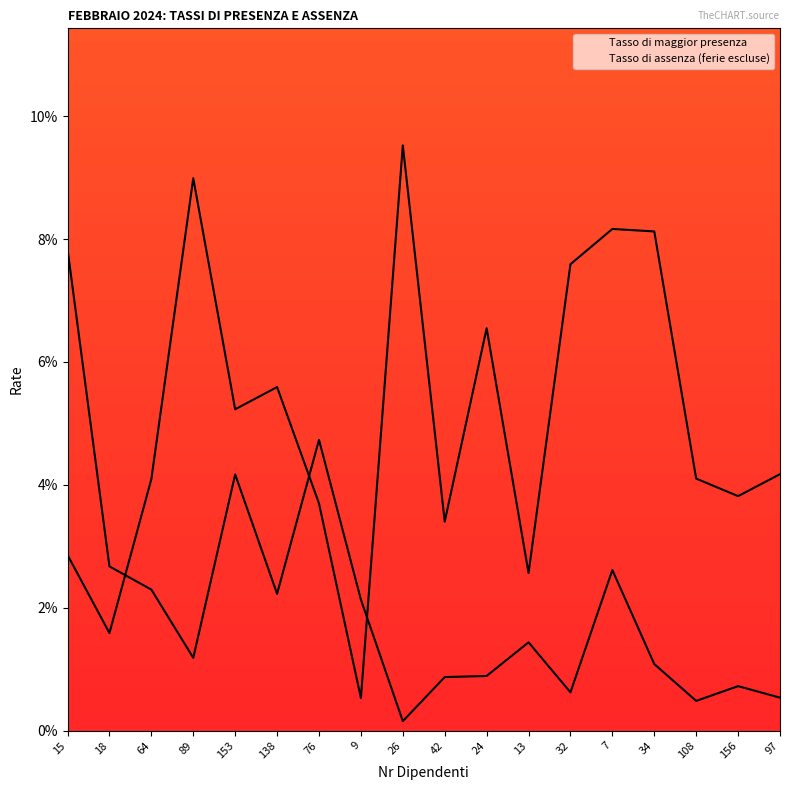

How many intersections are there between Tasso di maggior presenza and Tasso di assenza (ferie escluse)?

3